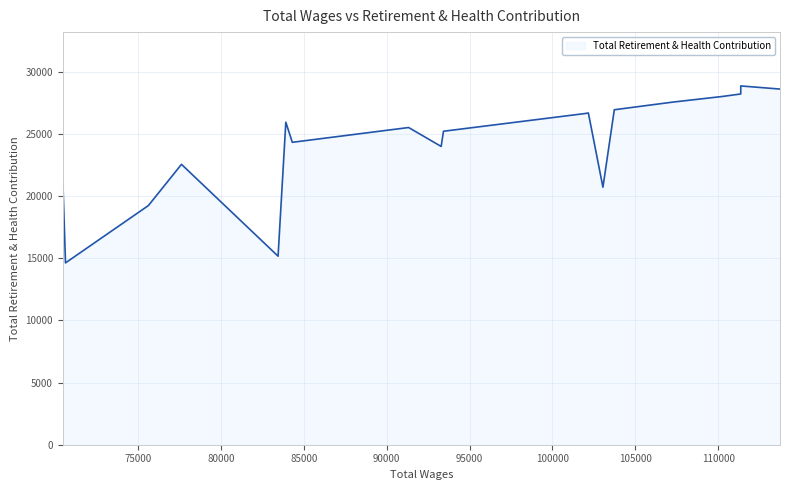

What is the greatest value displayed?

28876